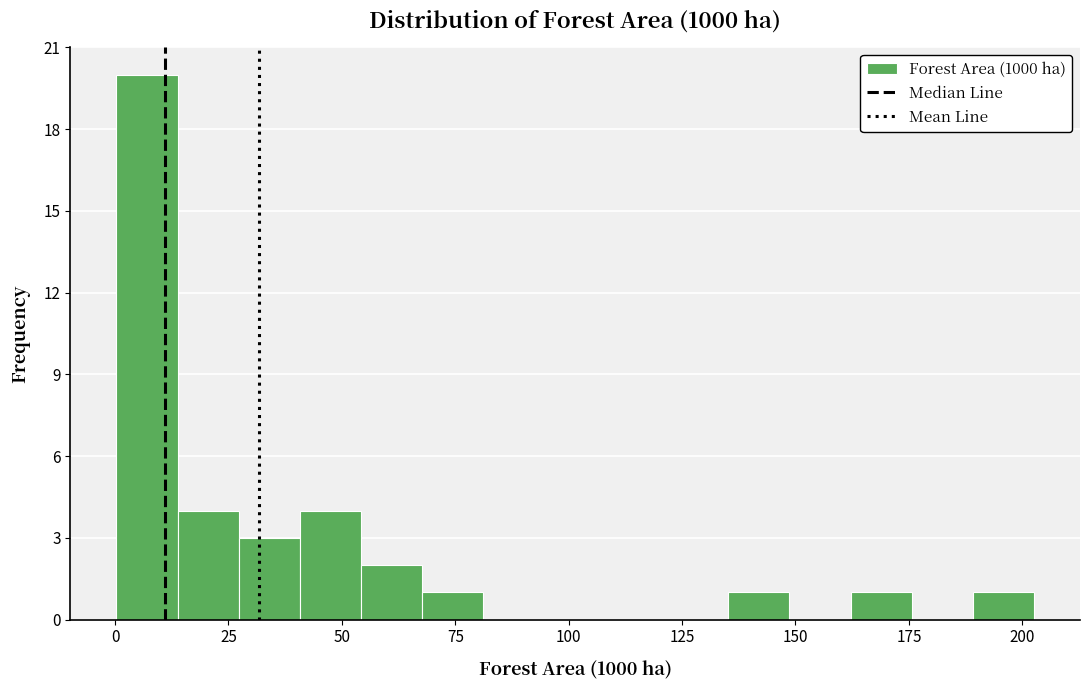

Around what value on the x-axis is the tallest bar? Give the approximate position of its centre, as read against the axis.

5